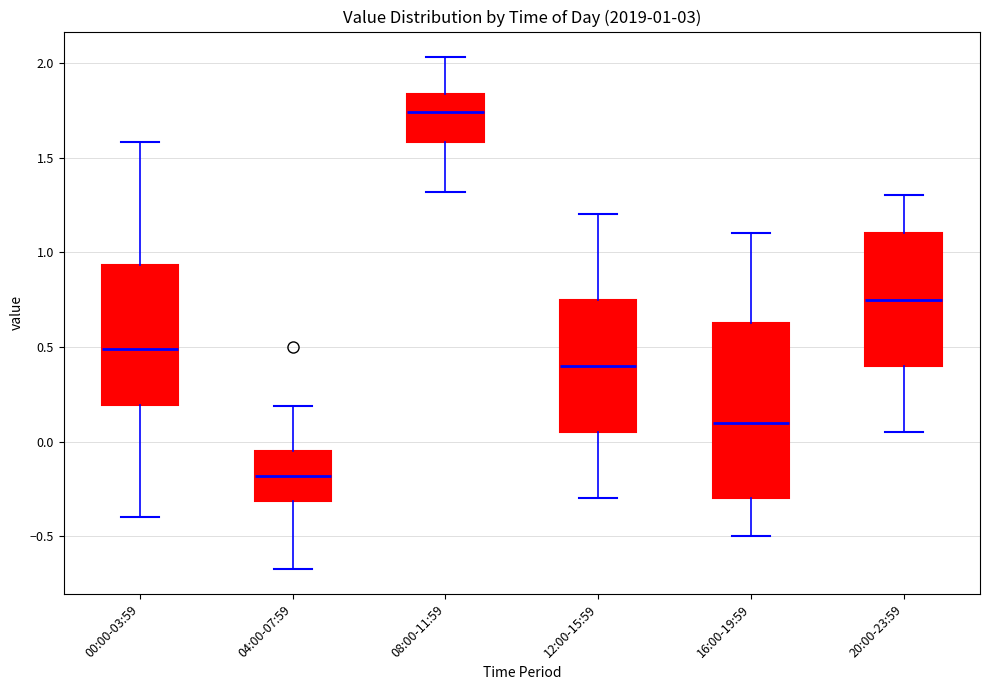

Which box's median line is the highest?

08:00-11:59